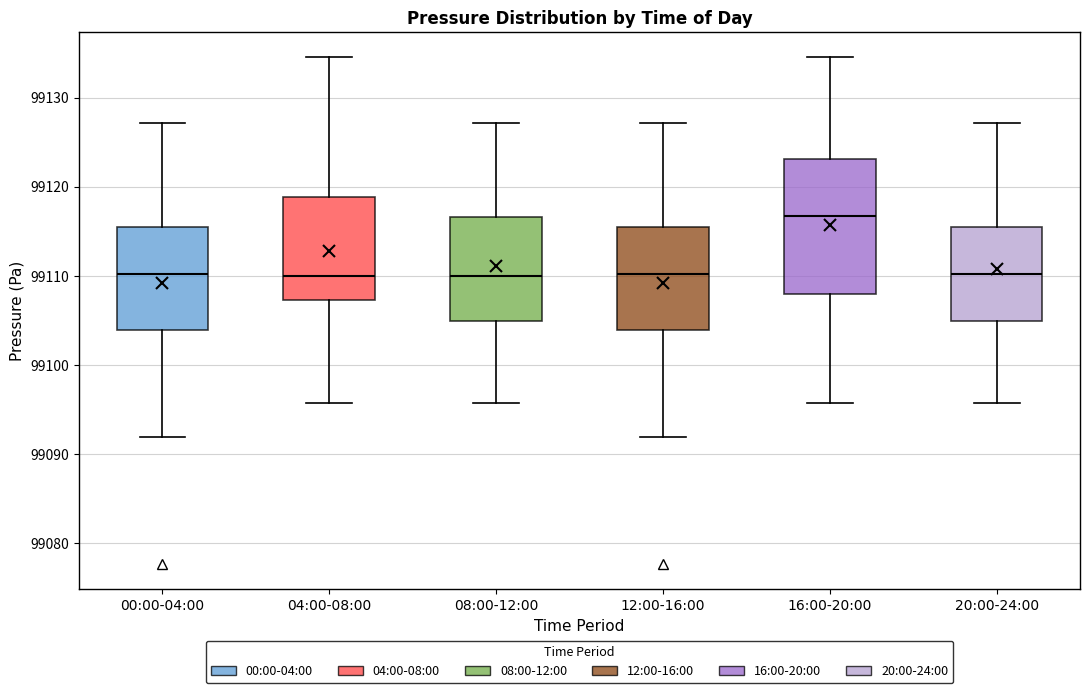

Comparing the boxes themselves (not the whiskers), which one is the tallest?

16:00-20:00